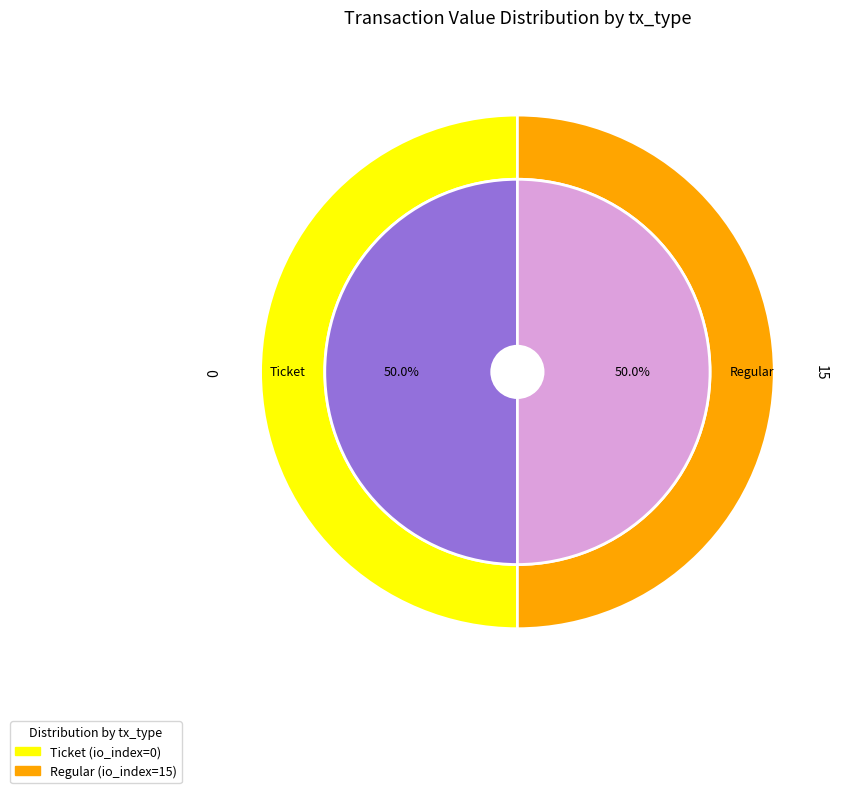

Count the number of slices in the pie.

2